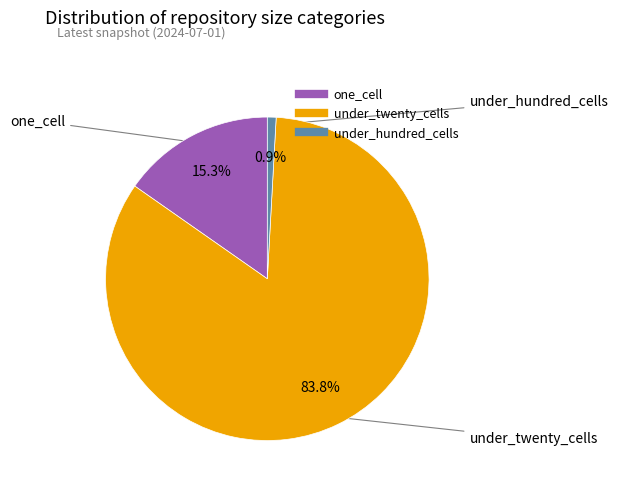

Is there a majority slice in this chart?

Yes